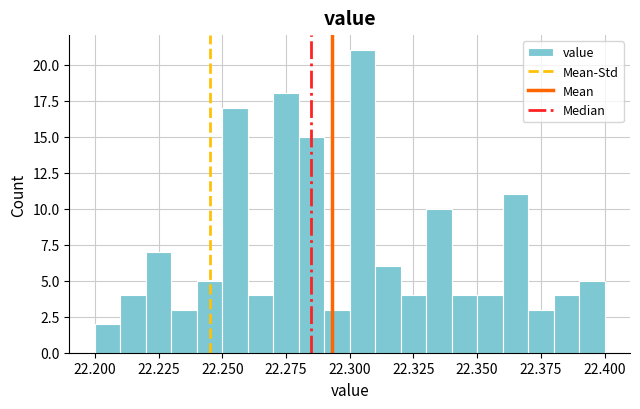

Read against the x-axis, roughly where is the centre of the tallest bar?

22.305